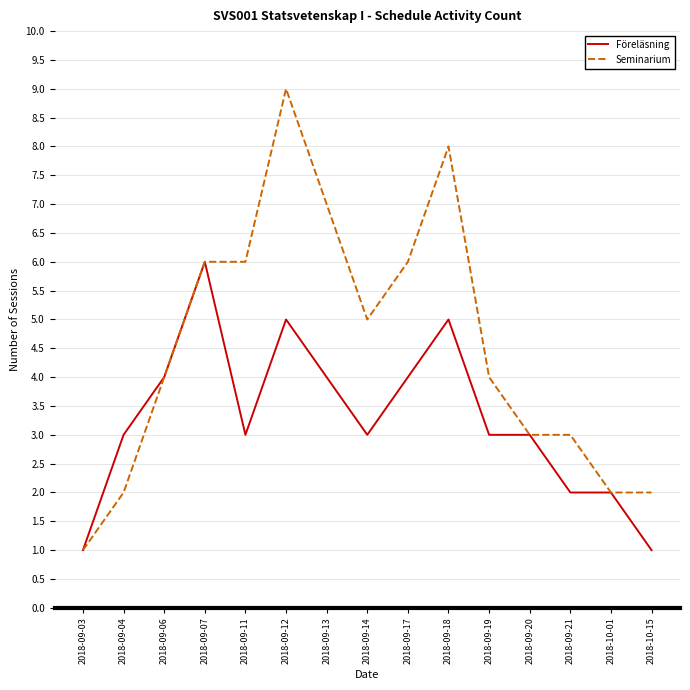

Reading left to right, extract all data points from this chart.

Föreläsning: 2018-09-03=1	2018-09-04=3	2018-09-06=4	2018-09-07=6	2018-09-11=3	2018-09-12=5	2018-09-13=4	2018-09-14=3	2018-09-17=4	2018-09-18=5	2018-09-19=3	2018-09-20=3	2018-09-21=2	2018-10-01=2	2018-10-15=1
Seminarium: 2018-09-03=1	2018-09-04=2	2018-09-06=4	2018-09-07=6	2018-09-11=6	2018-09-12=9	2018-09-13=7	2018-09-14=5	2018-09-17=6	2018-09-18=8	2018-09-19=4	2018-09-20=3	2018-09-21=3	2018-10-01=2	2018-10-15=2